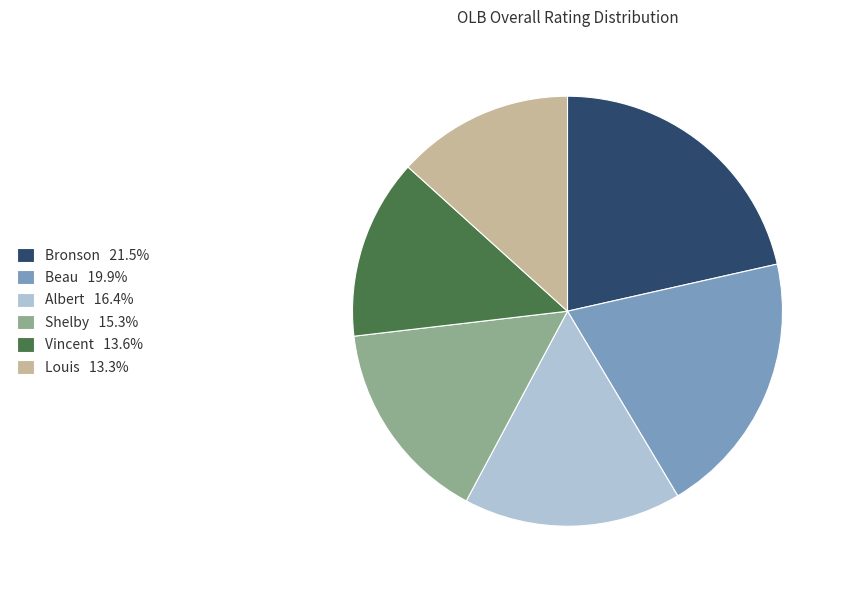

What is the largest slice in the pie chart?

Bronson